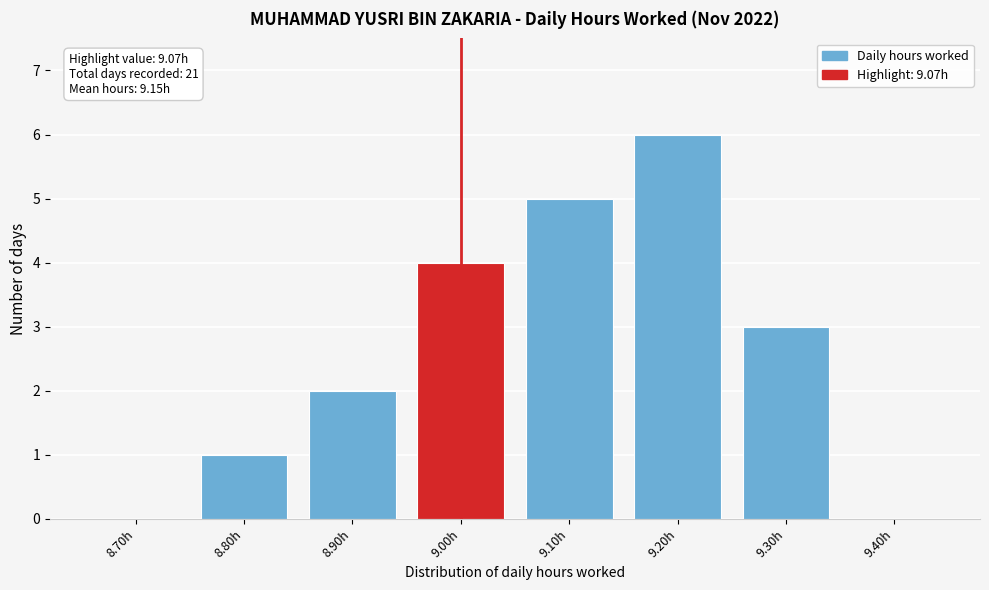

Reading left to right, extract all data points from this chart.

8.70h=0	8.80h=1	8.90h=2	9.00h=4	9.10h=5	9.20h=6	9.30h=3	9.40h=0